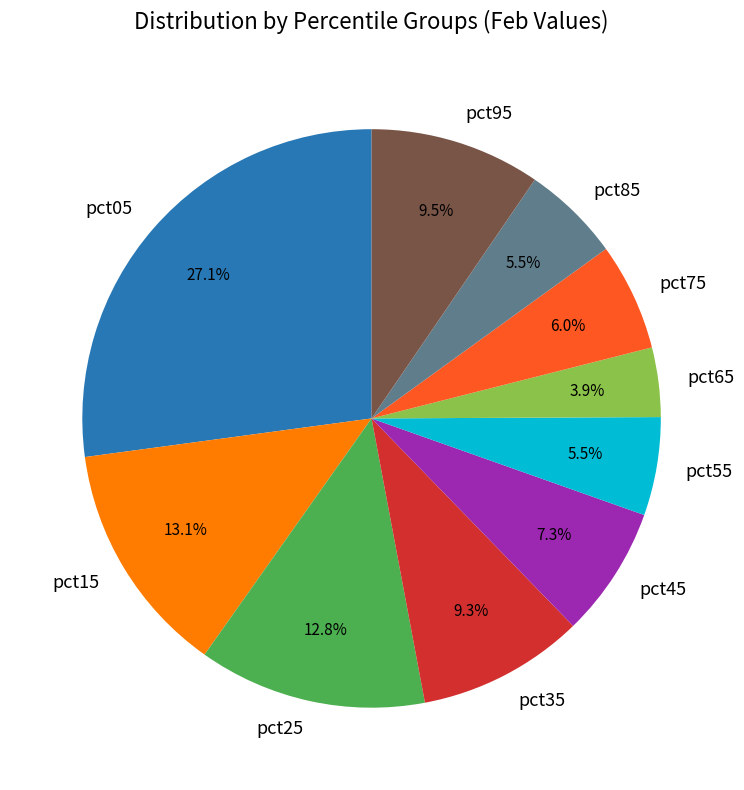

What percentage is the pct45 slice, to the nearest percent?

7%